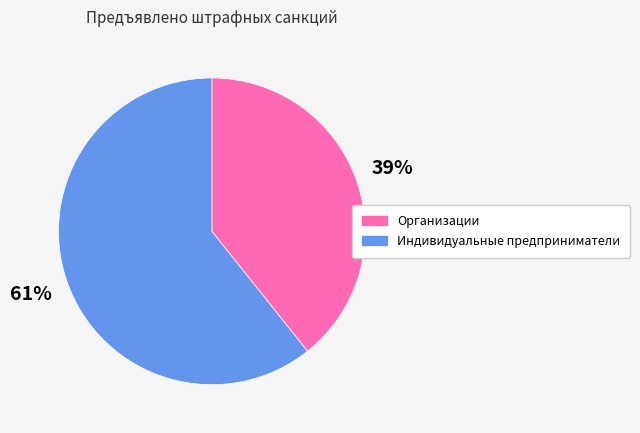

Which category accounts for the majority?

Индивидуальные предприниматели